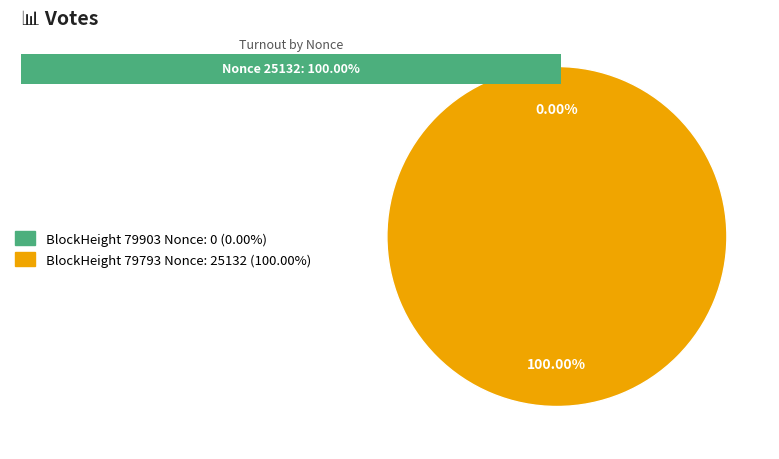

How many segments does this pie chart have?

2